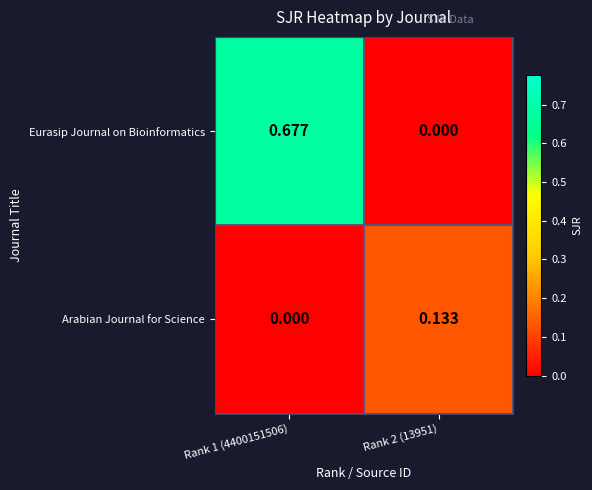

List the series in order of their peak value, highest first.

Eurasip Journal on Bioinformatics, Arabian Journal for Science